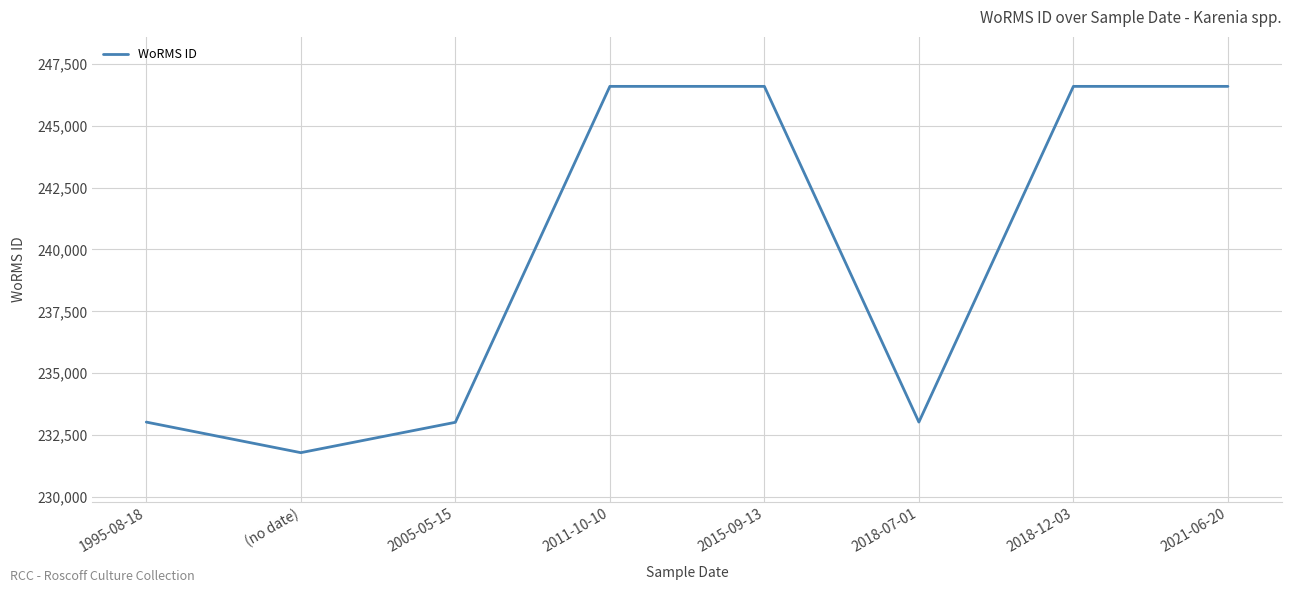

The value at 2018-07-01 is 85678. True or false?

False